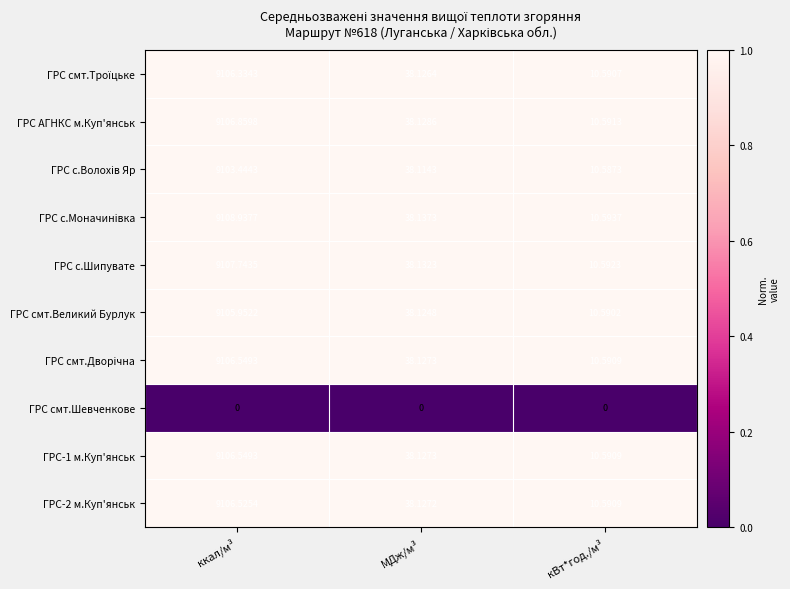

Between ккал/м³ and МДж/м³, which series saw the biggest shift?

ГРС с.Моначинiвка